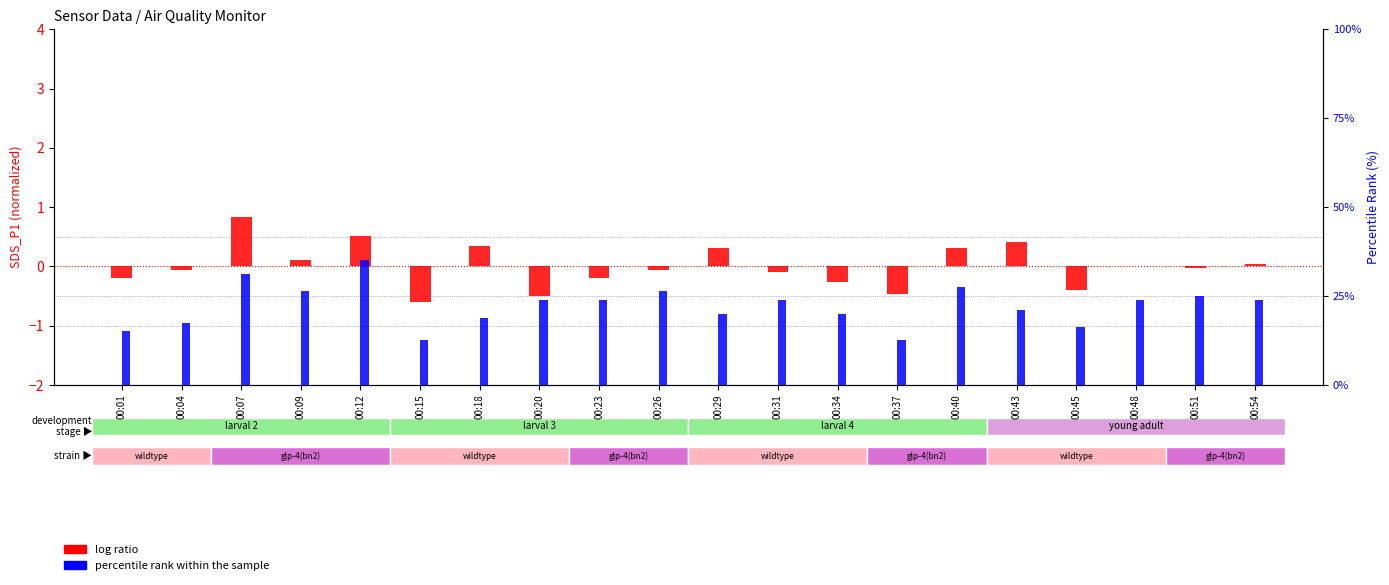

Which series has the largest range (max minus min)?

percentile rank within the sample